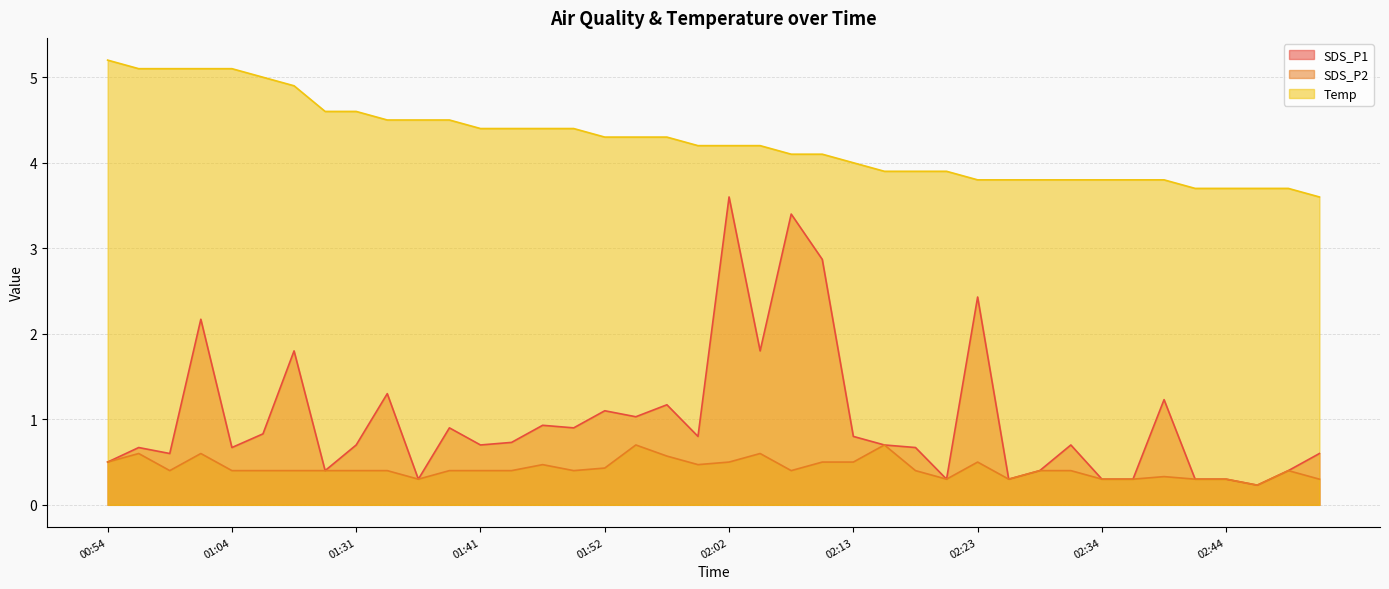

Between 02:31 and 02:23, which is larger?

02:23